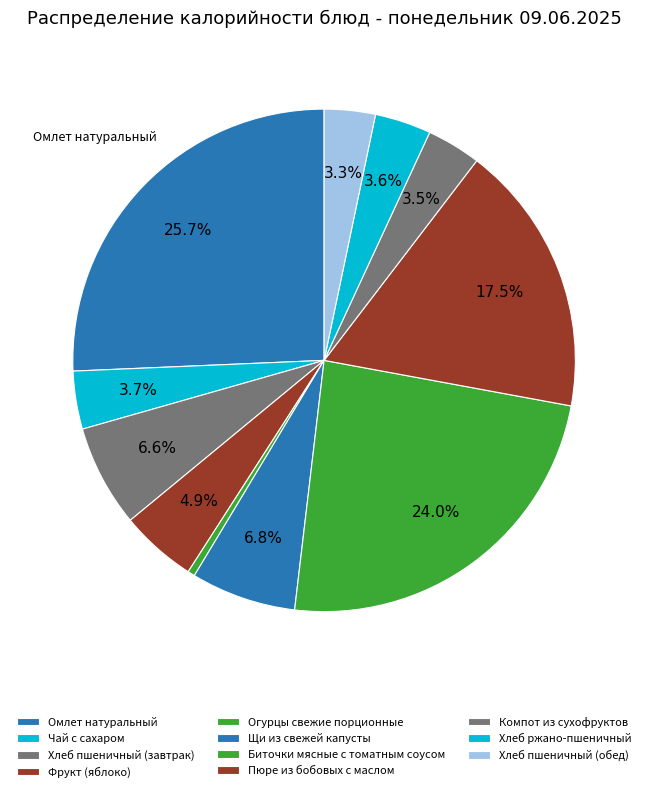

How many segments does this pie chart have?

11